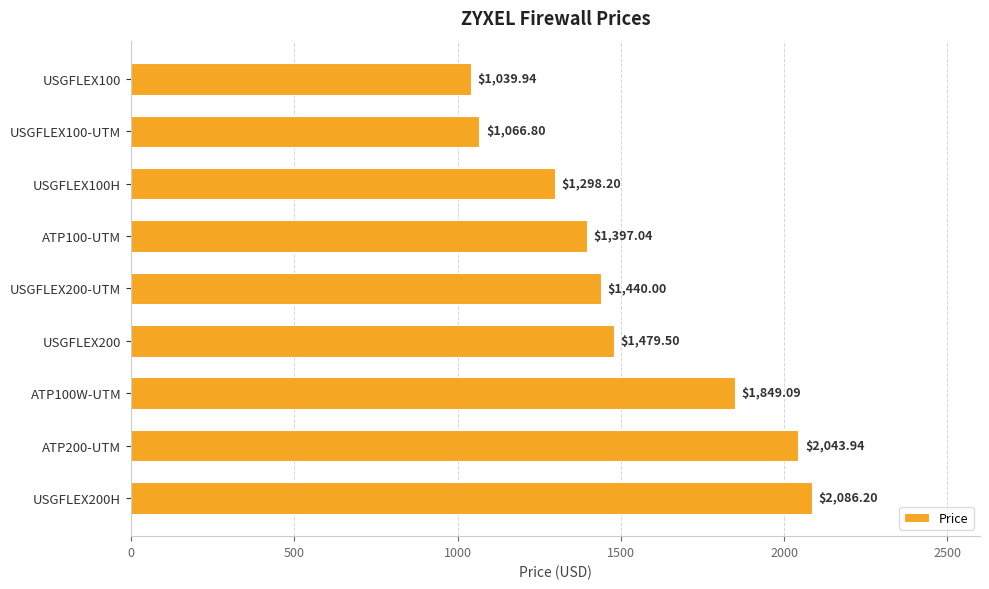

What is the sum of all values?

13700.7